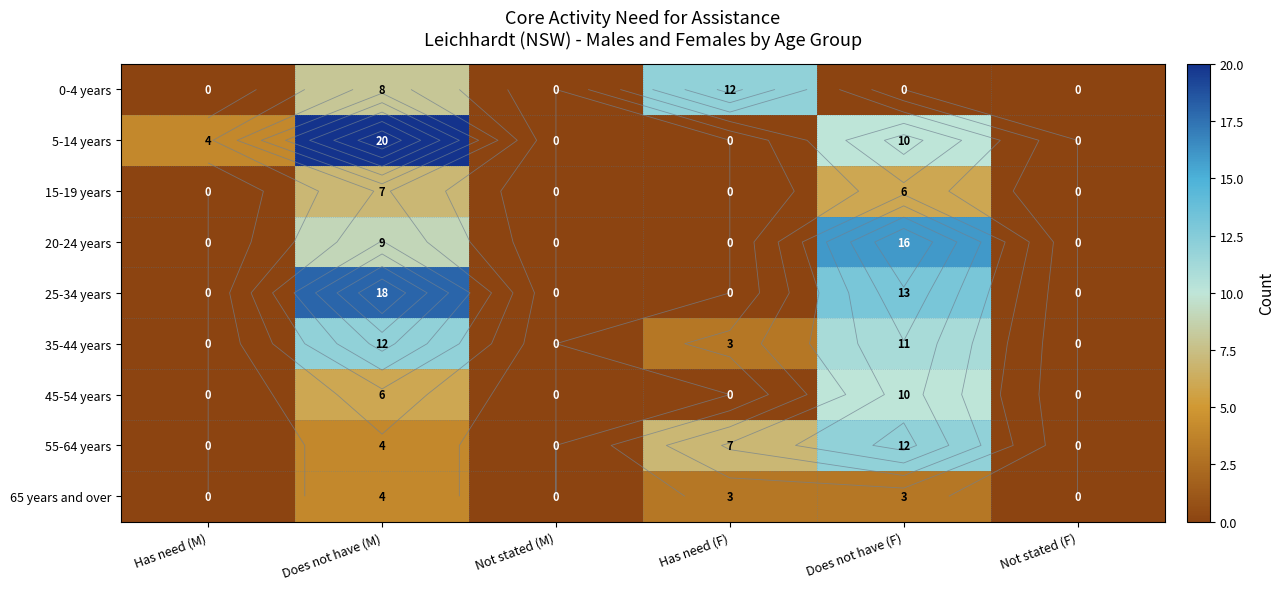

The value of 5-14 years at Not stated (F) is 0. True or false?

True